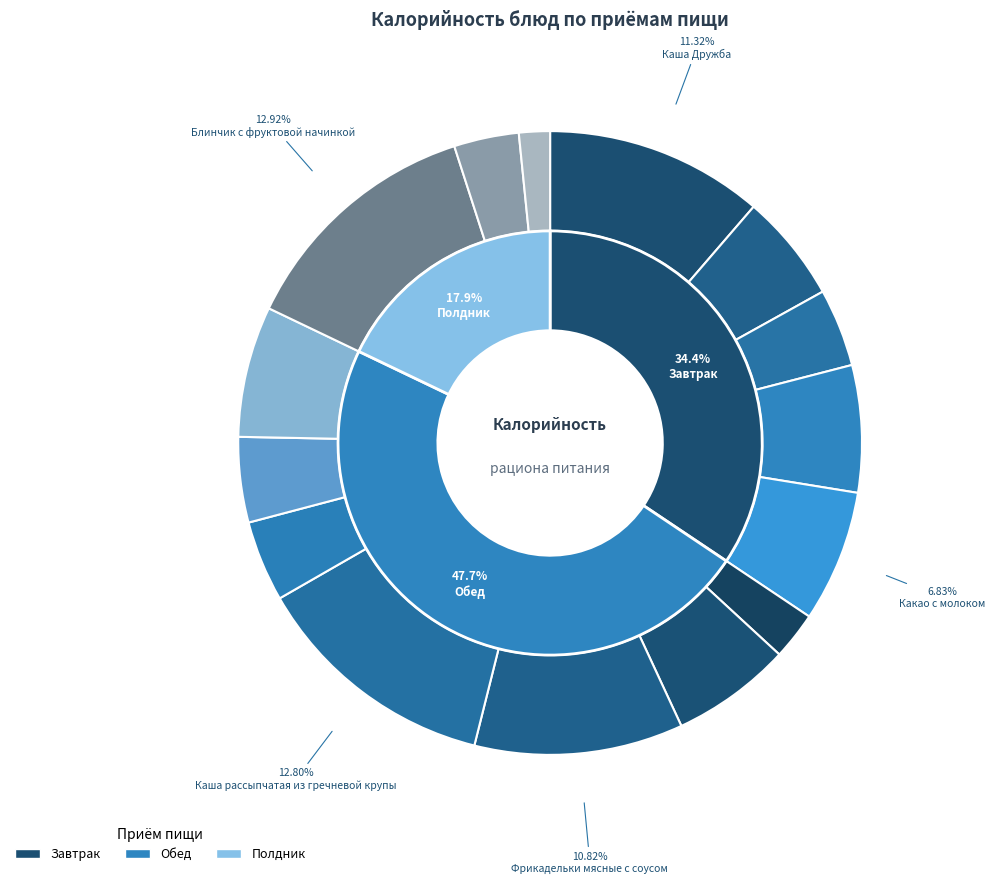

Combined, do Фрикадельки мясные с соусом and Каша рассыпчатая из гречневой крупы account for over 50%?

No